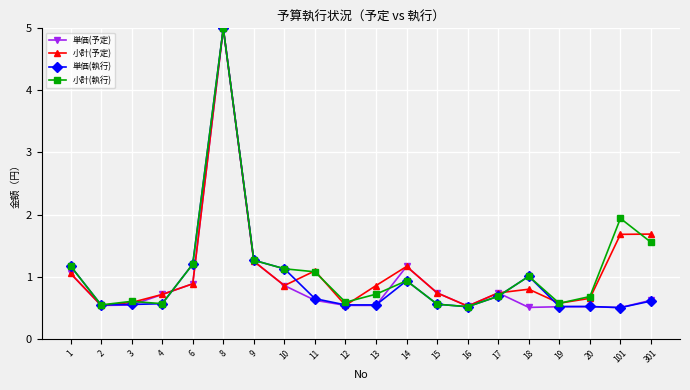

True or false: 小計(執行) has more than 2 points higher than both neighbors.

True